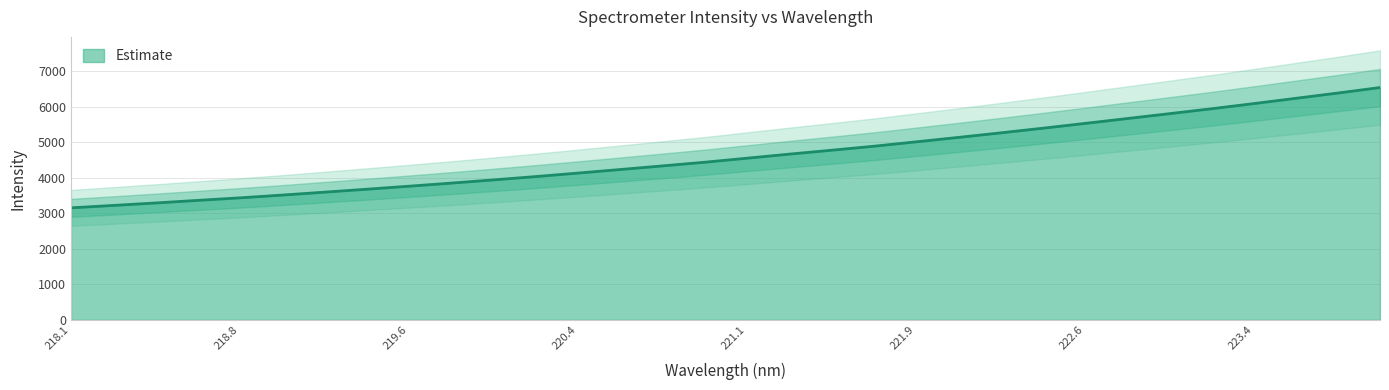

What is the difference between the second highest and second lowest values?

3166.2